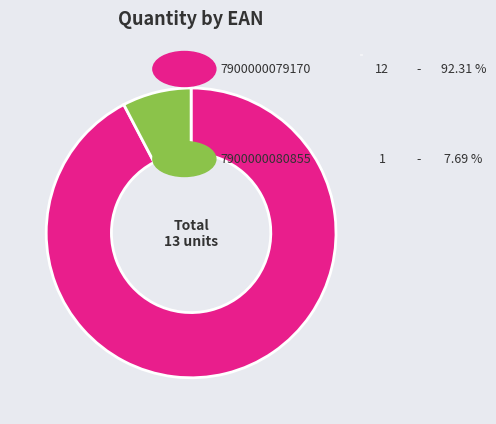

Rank the categories by value from lowest to highest.

7900000080855, 7900000079170